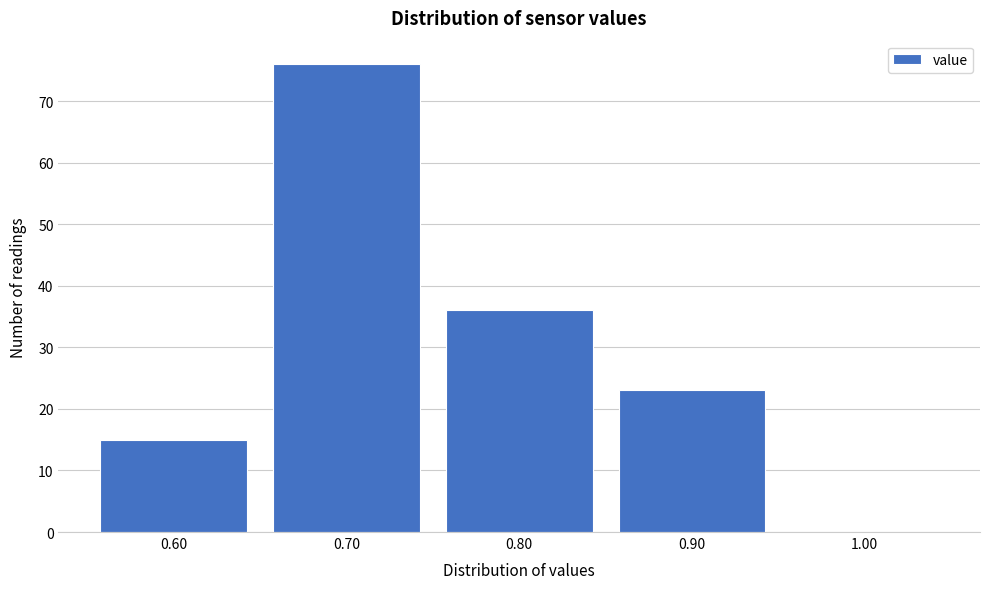

How tall is the bar that spans 0.75 to 0.85 on the x-axis? The values are not printed on the chart, so give them approximately, as read against the axis.

36